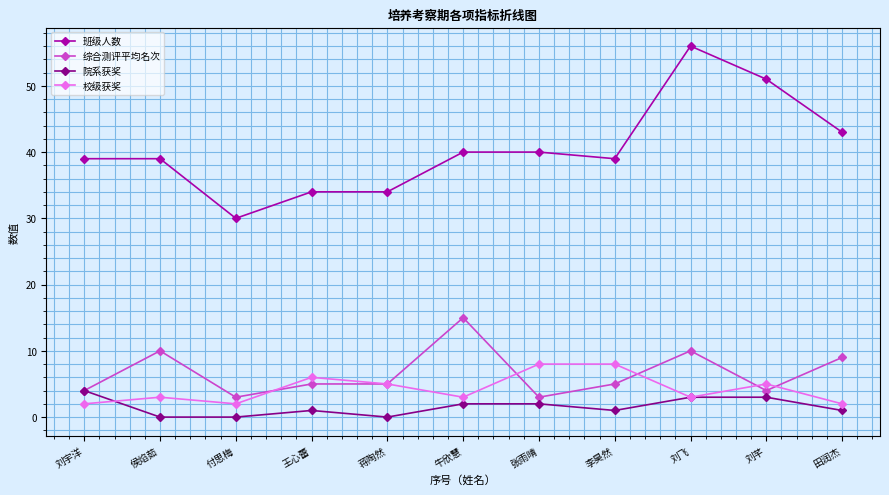

True or false: 综合测评平均名次 and 班级人数 cross at least once.

False